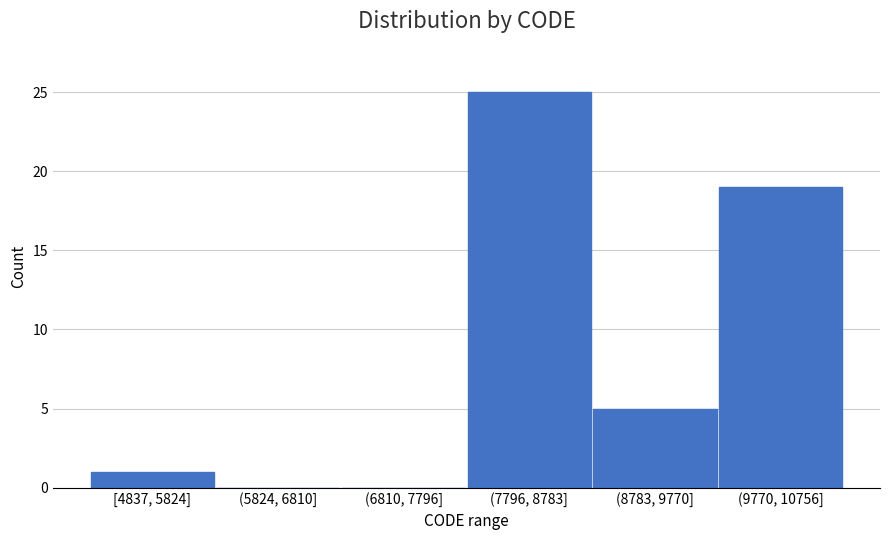

Reading right to left, list all the values displayed in this chart.

(9770, 10756]=19	(8783, 9770]=5	(7796, 8783]=25	(6810, 7796]=0	(5824, 6810]=0	[4837, 5824]=1